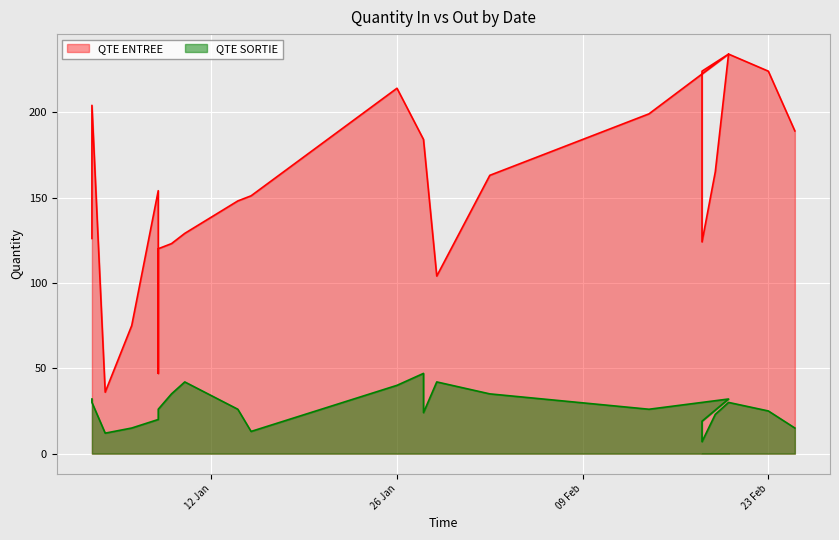

How many values in the QTE ENTREE series exceed 163?

11